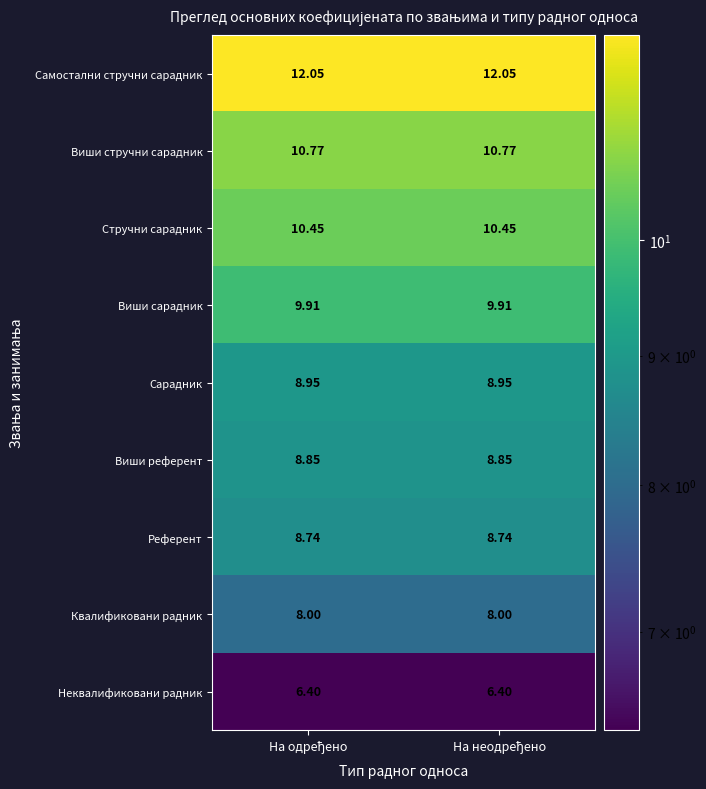

Which series has the largest total across all categories?

Самостални стручни сарадник